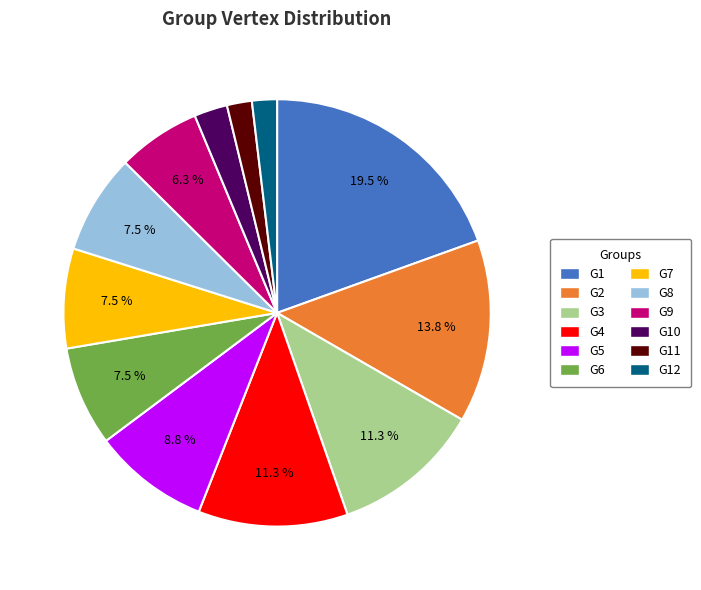

Is there a majority slice in this chart?

No